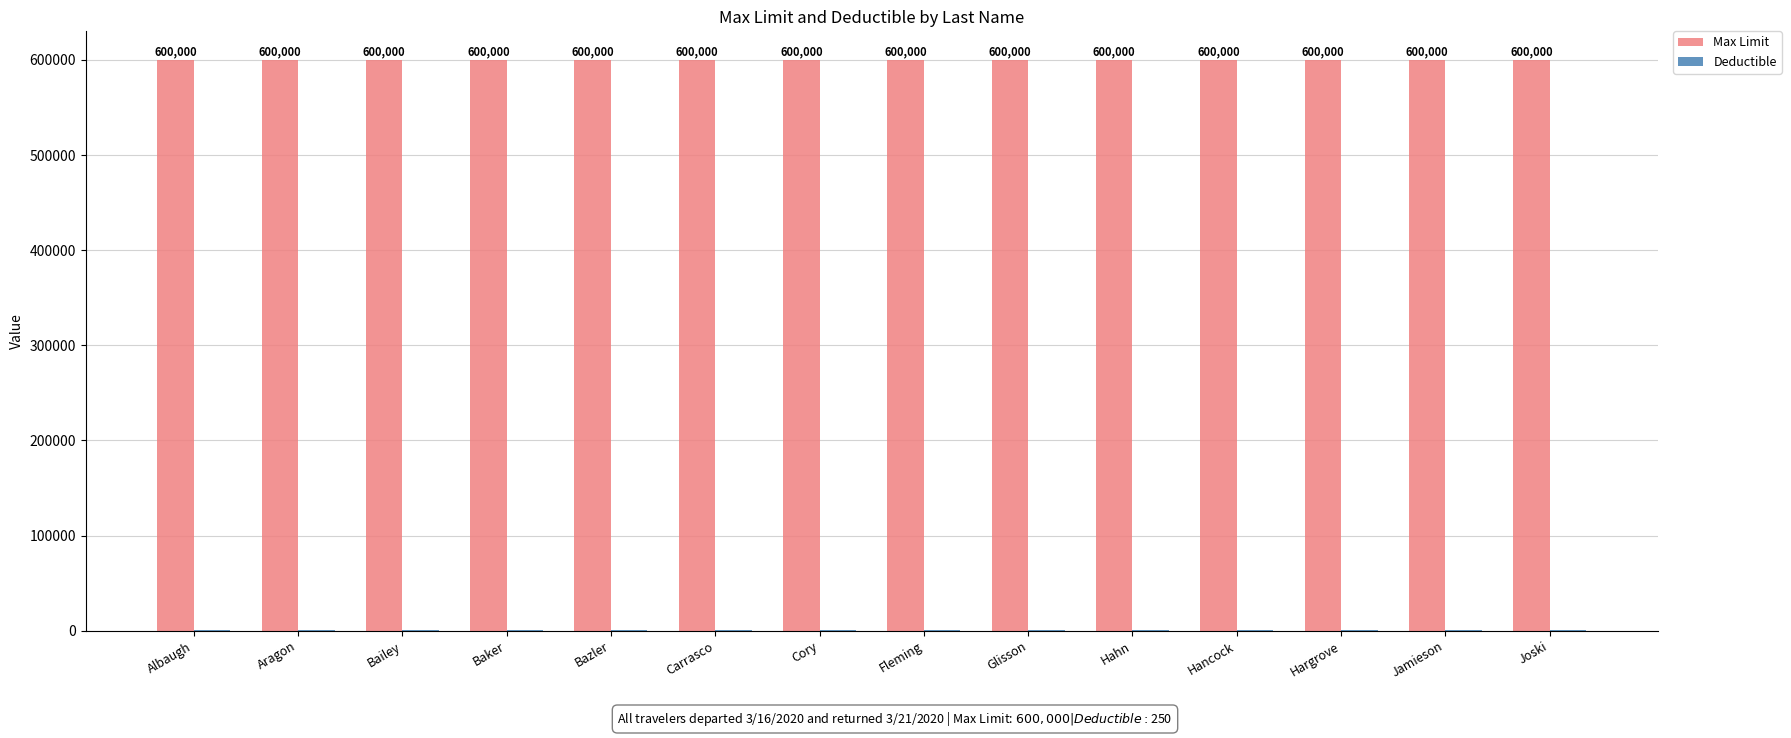

What is the sum of all Max Limit values?

8400000